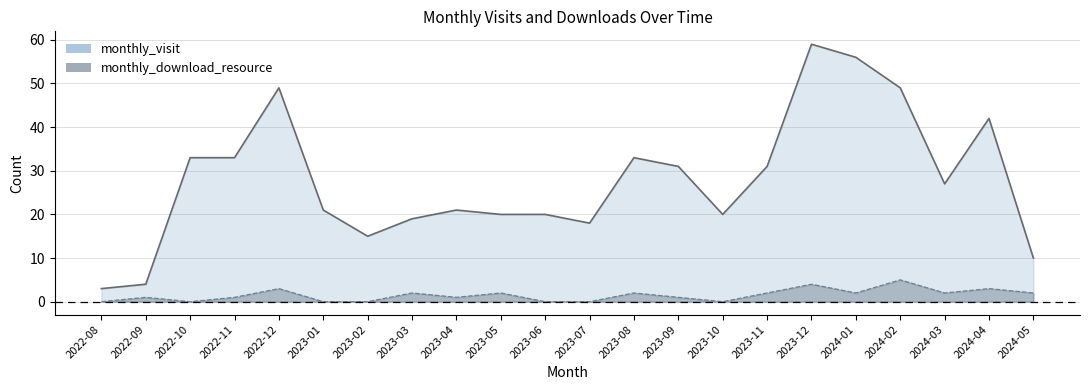

What are all the series names shown in the legend?

monthly_visit, monthly_download_resource